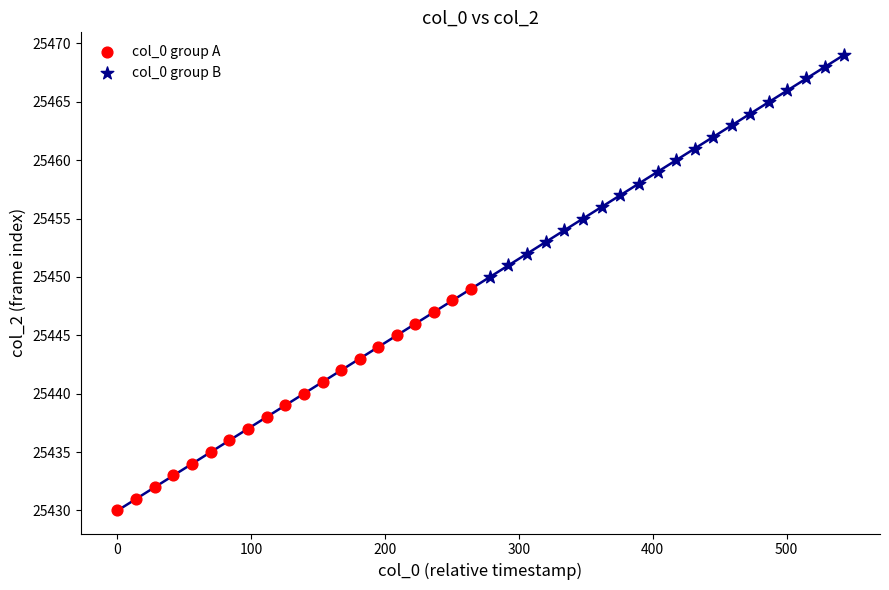

Which series reaches the maximum Y coordinate?

col_0 group B